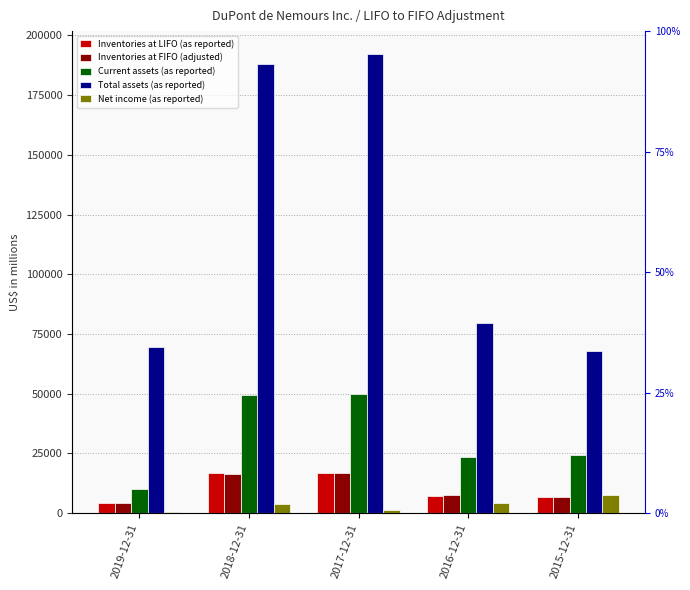

What is the sum of the Net income (as reported) values at 2019-12-31 and 2017-12-31?

1958